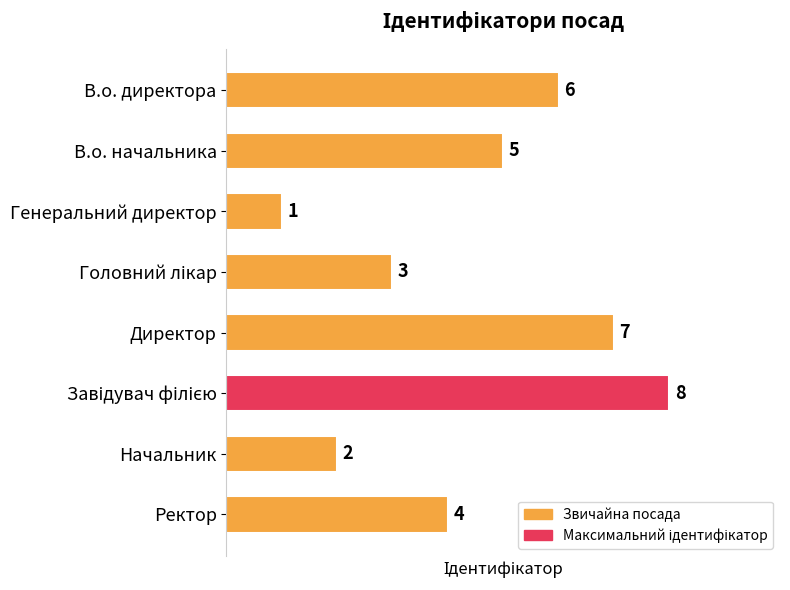

Reading top to bottom, extract all data points from this chart.

6	5	1	3	7	8	2	4